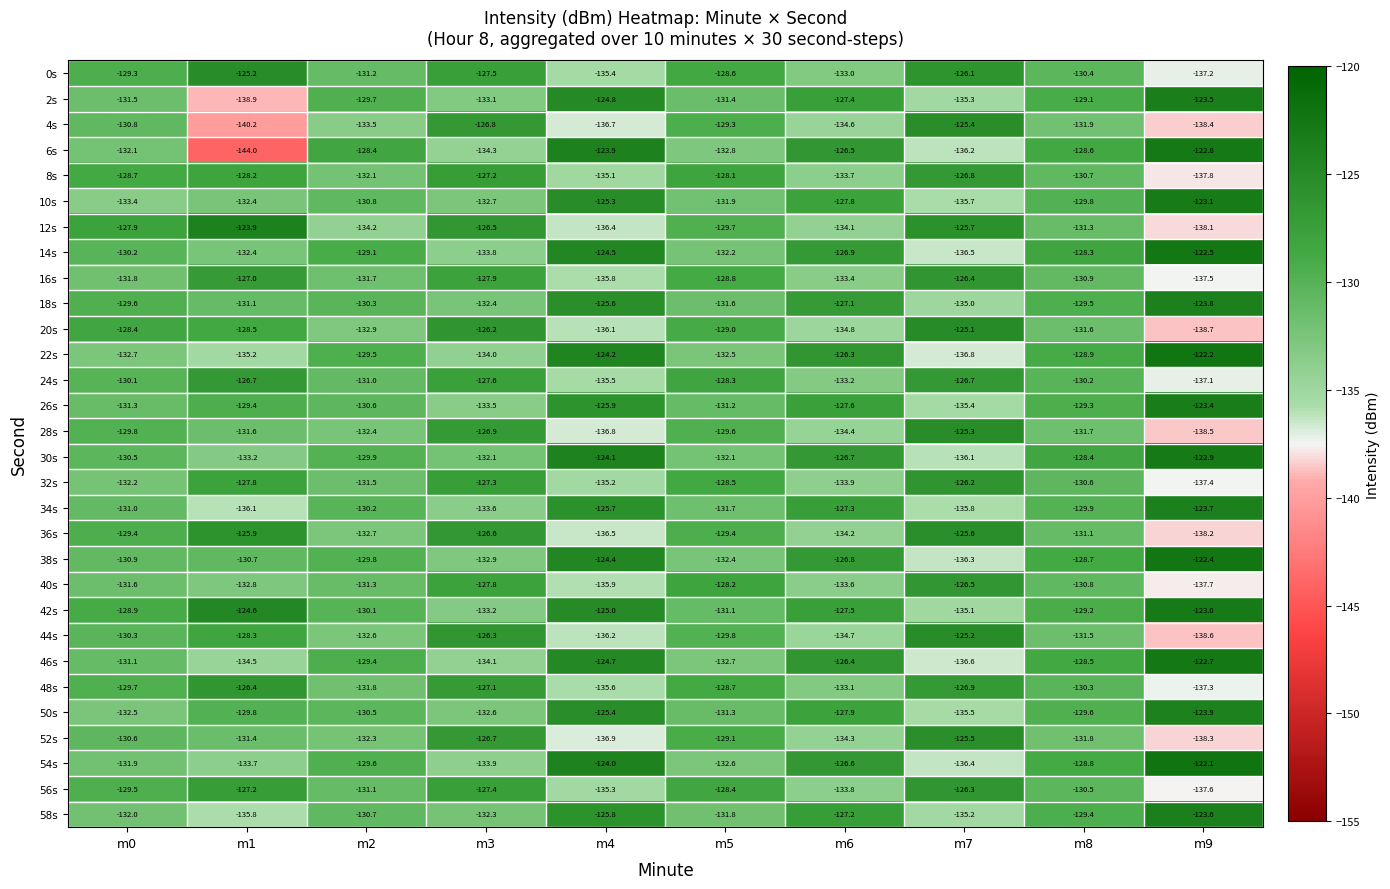

Where does the 40s series first go above -131?

m3